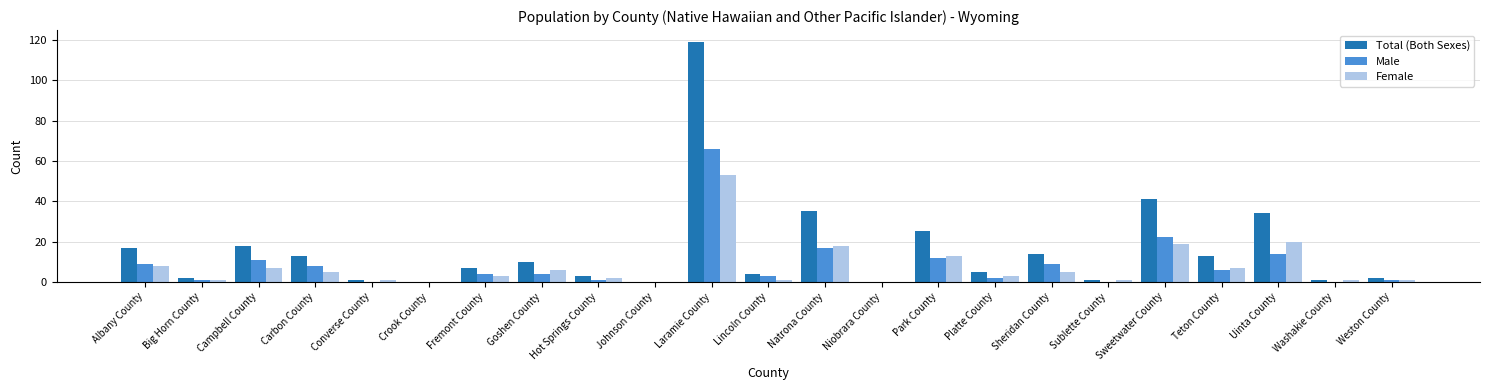

How many groups of bars are there?

23